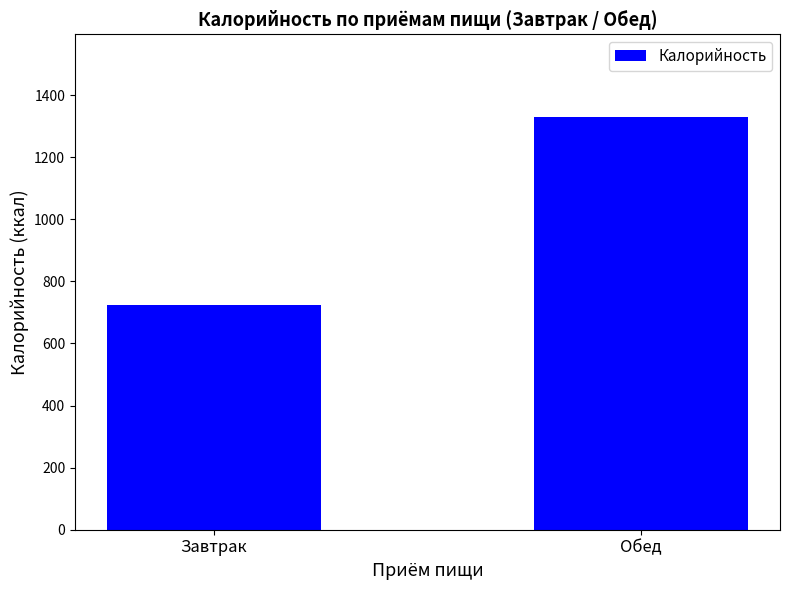

What is the label of the 2nd bar from the right?

Завтрак